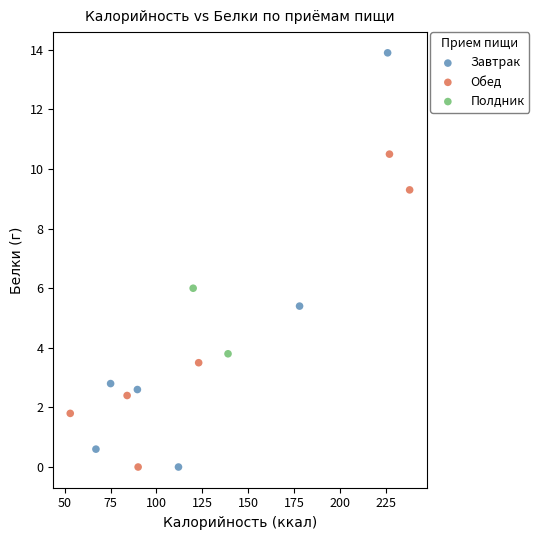

What are all the series names shown in the legend?

Завтрак, Обед, Полдник